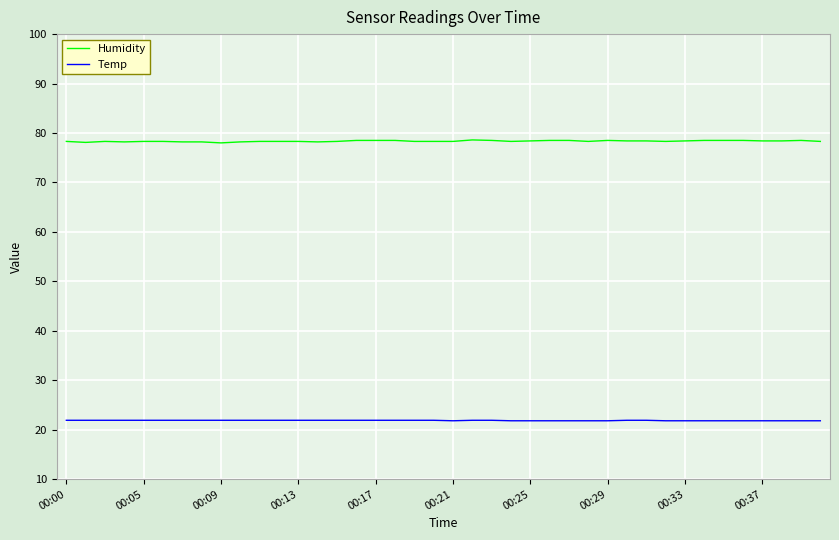

Which series has the largest total across all categories?

Humidity